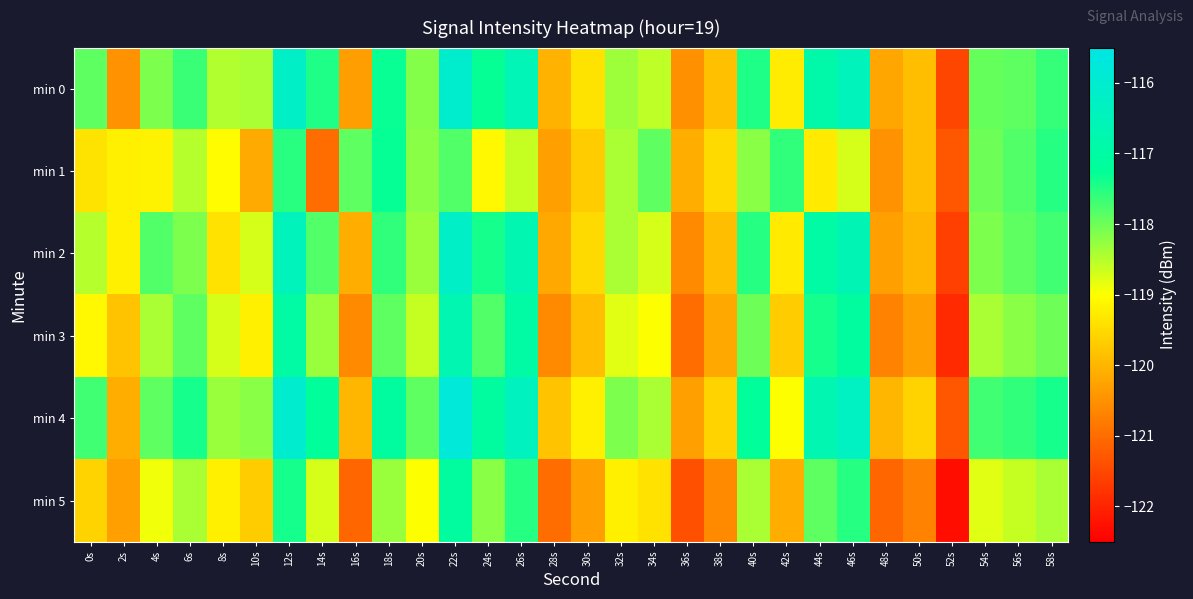

What is the spread (max minus min) of values at 50s?

1.1